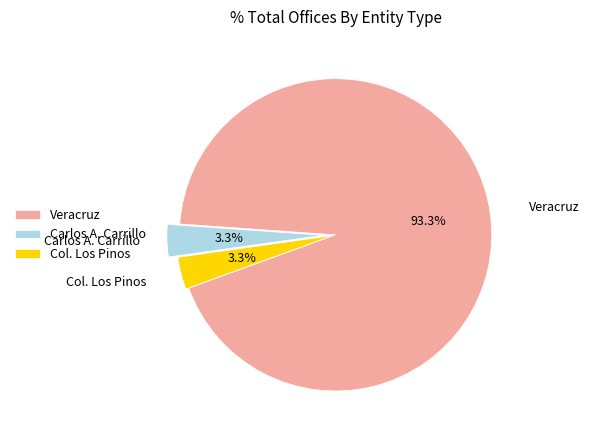

To the nearest percent, what is the difference between the largest and smallest slice percentages?

90%